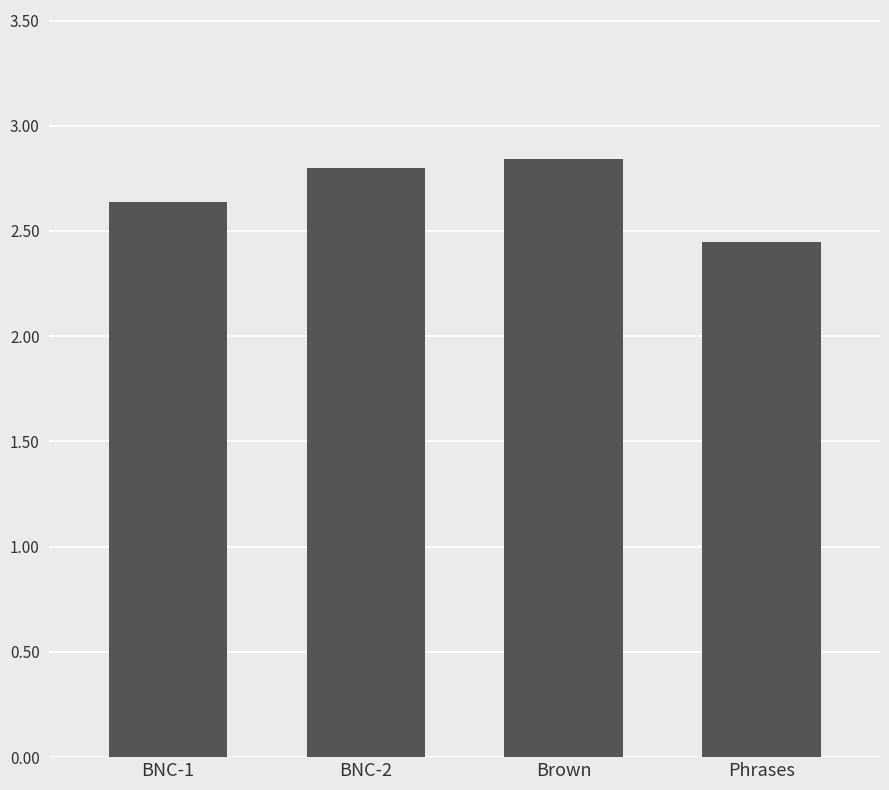

What is the difference between the values at Phrases and BNC-1?

0.2